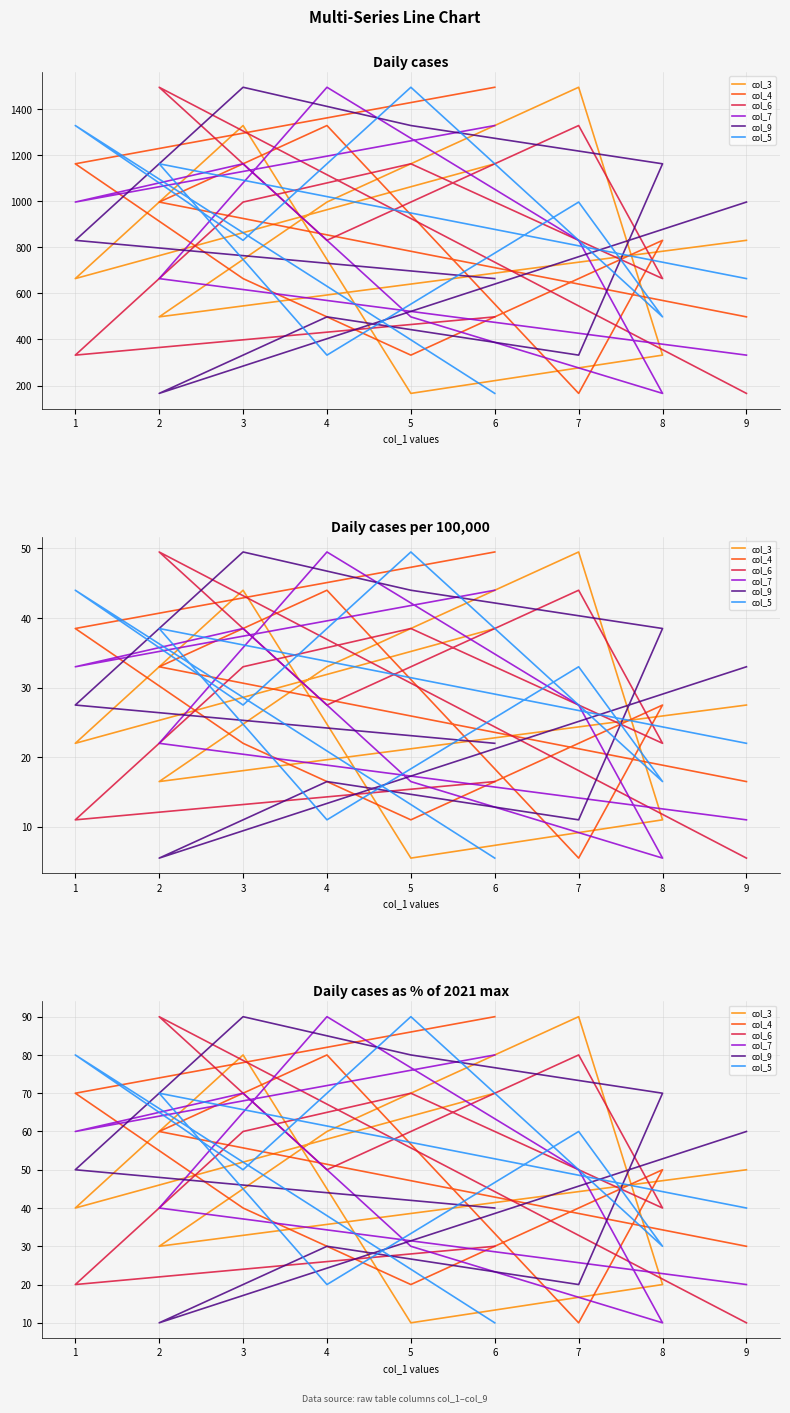

Which series has the widest spread of values?

col_3